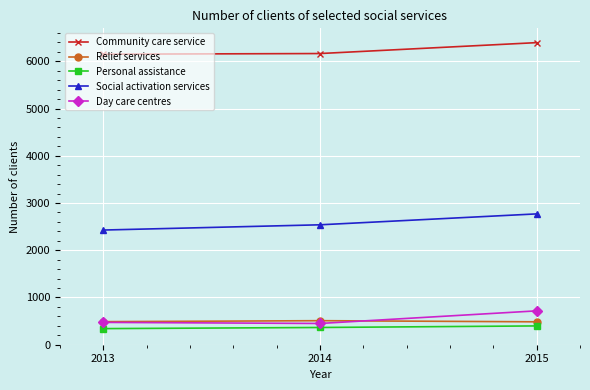

How many lines are shown in the chart?

5